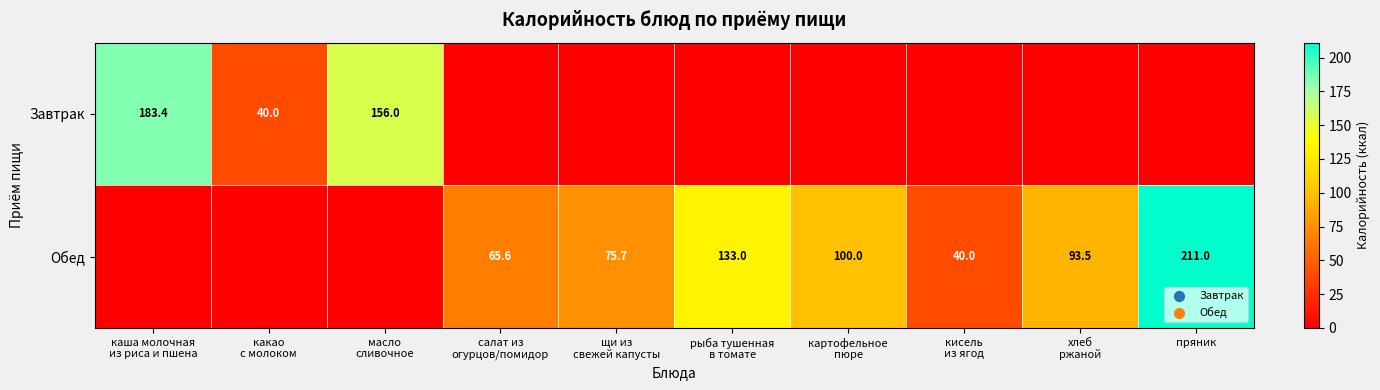

Which series has the widest spread of values?

Обед